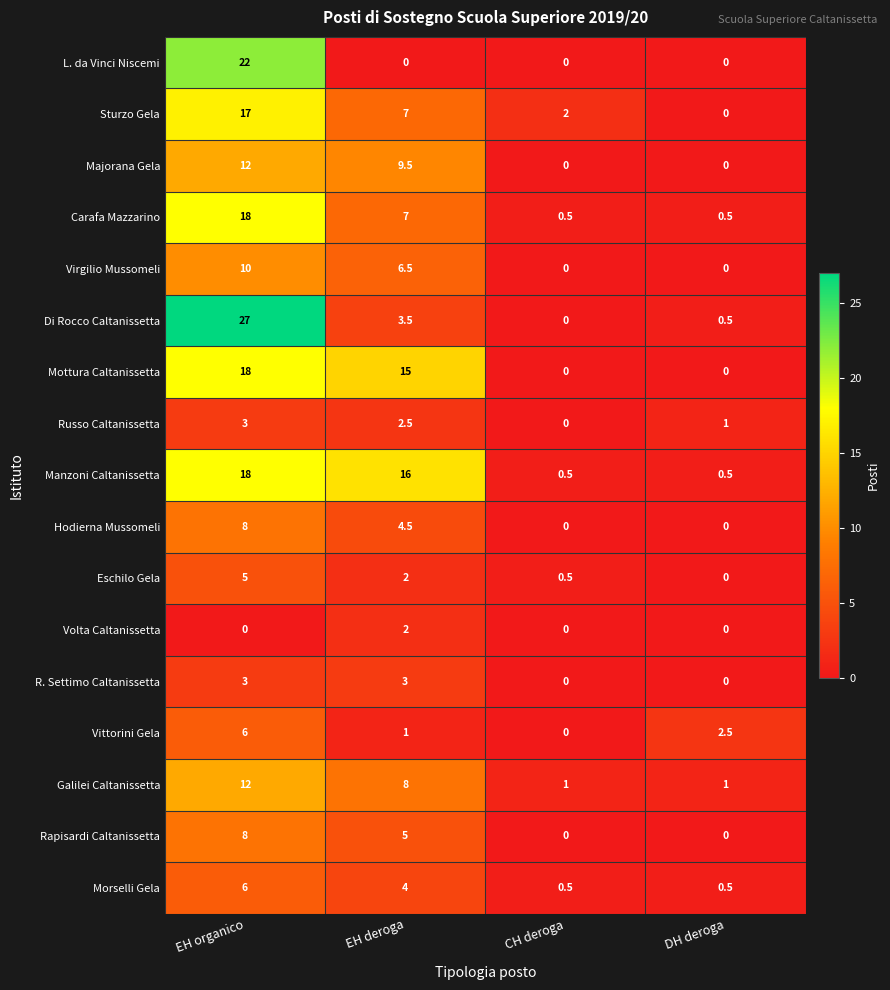

What is the spread (max minus min) of values at DH deroga?

2.5